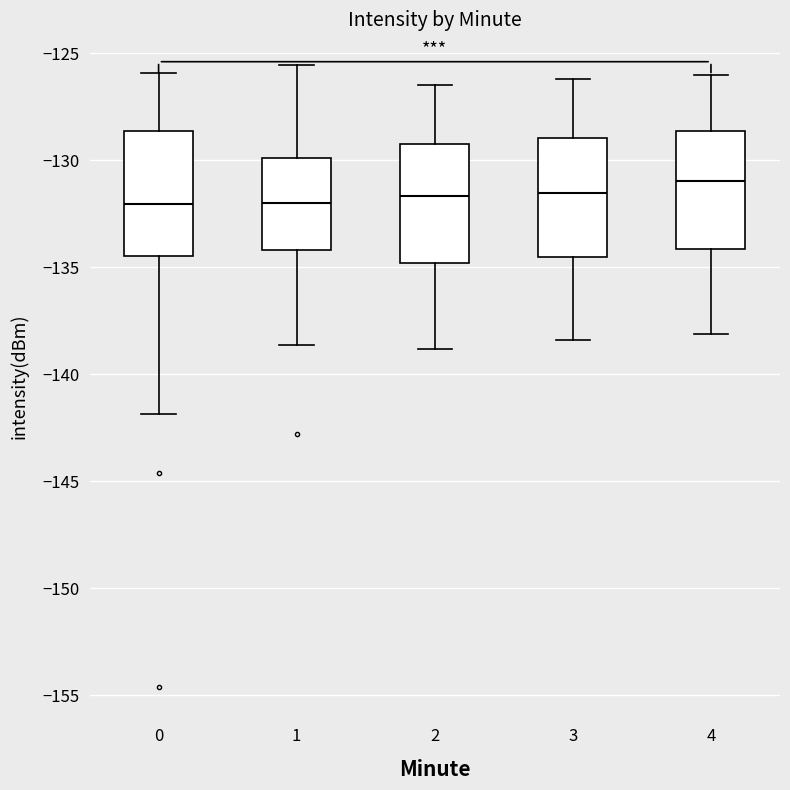

Where is the lower edge of the box at x = 4 on the y-axis? The values are not printed on the chart, so give them approximately, as read against the axis.

-134.0